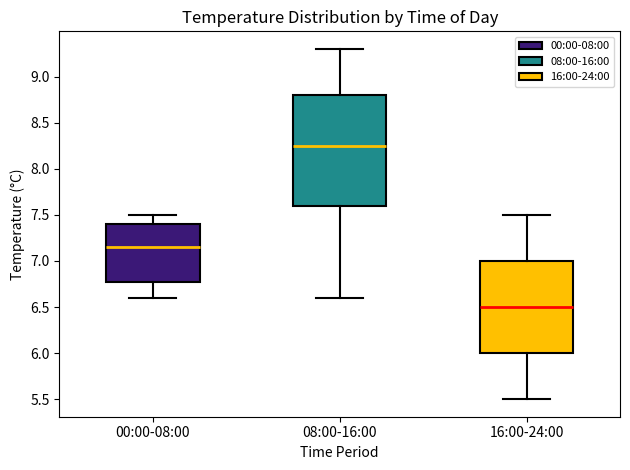

Which box's median line is the highest?

08:00-16:00